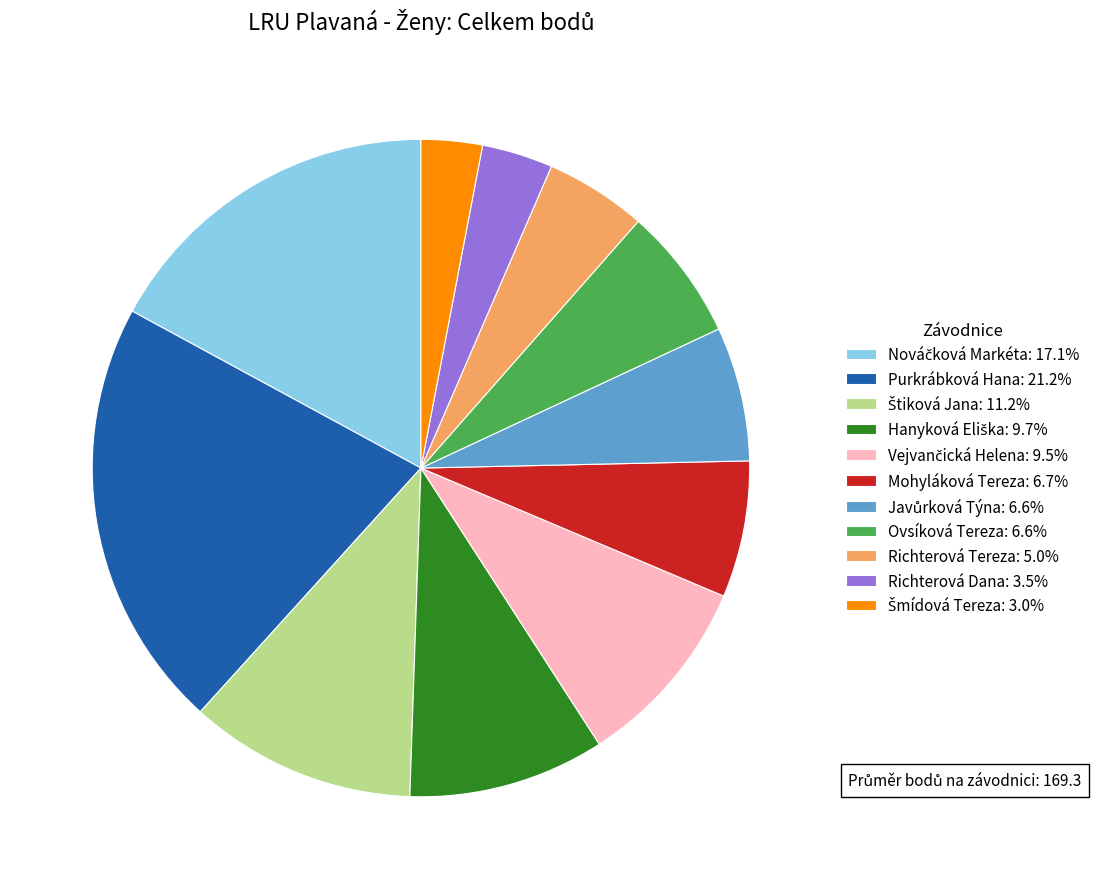

Does any single category account for the majority?

No